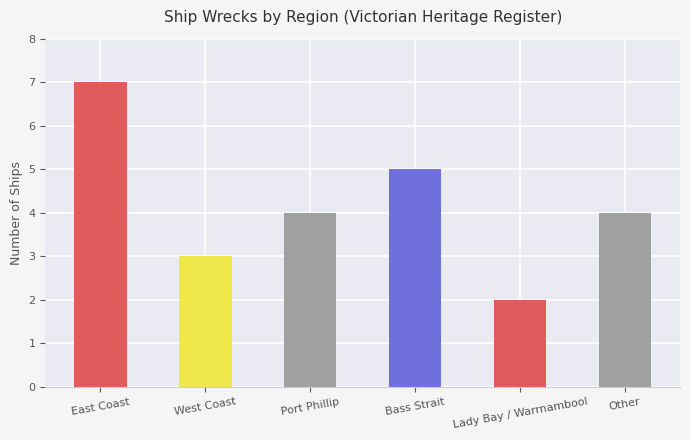

What is the difference between the maximum and minimum values?

5